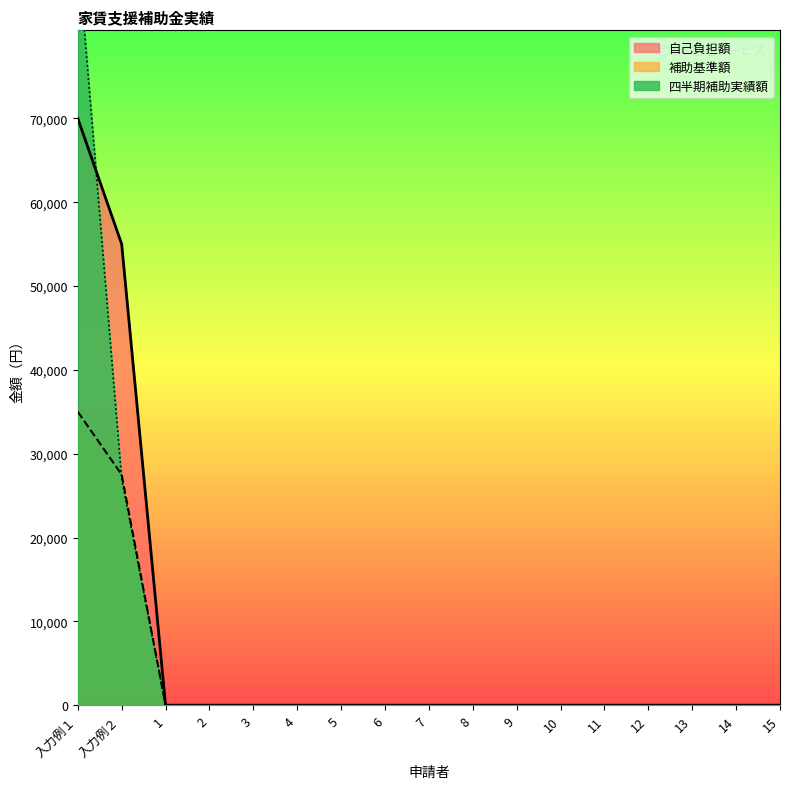

Does the chart have visible grid lines?

No